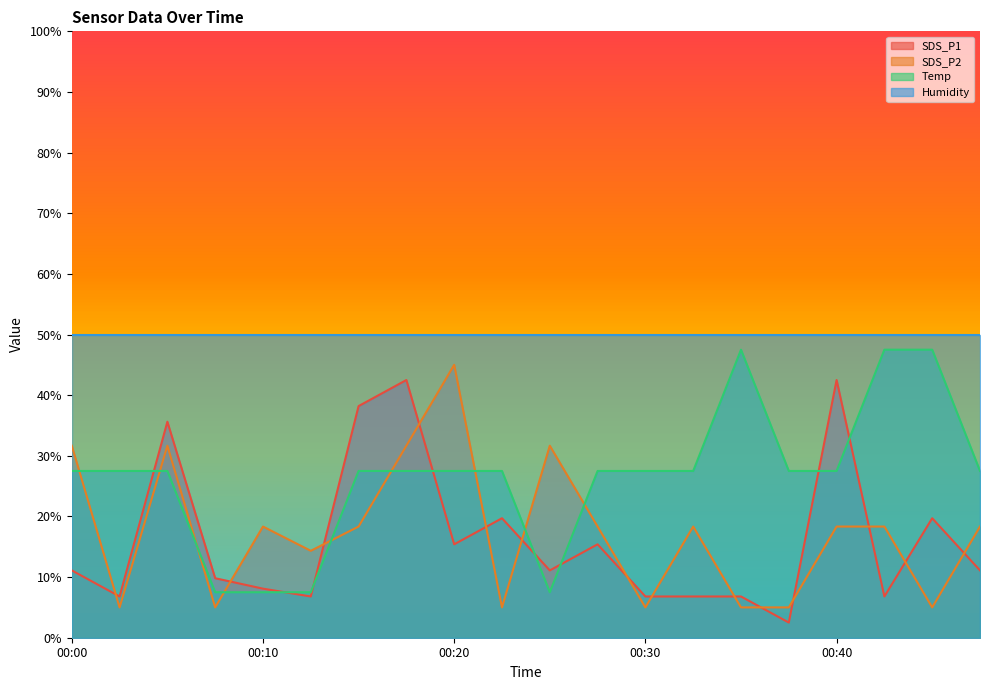

Does the chart have visible grid lines?

No